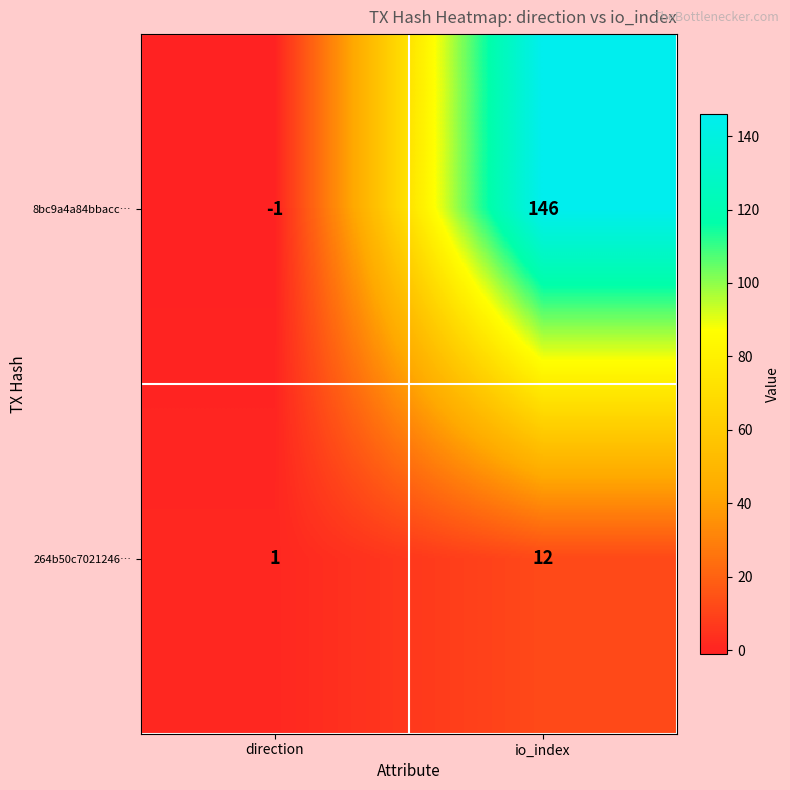

Which series has the largest total across all categories?

8bc9a4a84bbacc…